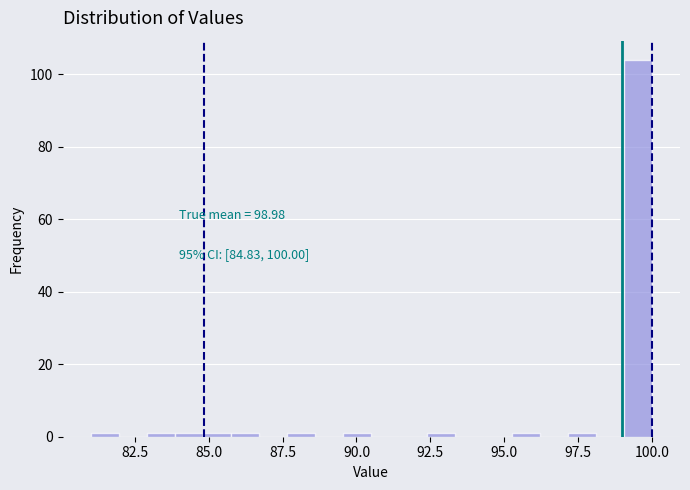

Around what value on the x-axis is the tallest bar? Give the approximate position of its centre, as read against the axis.

99.5